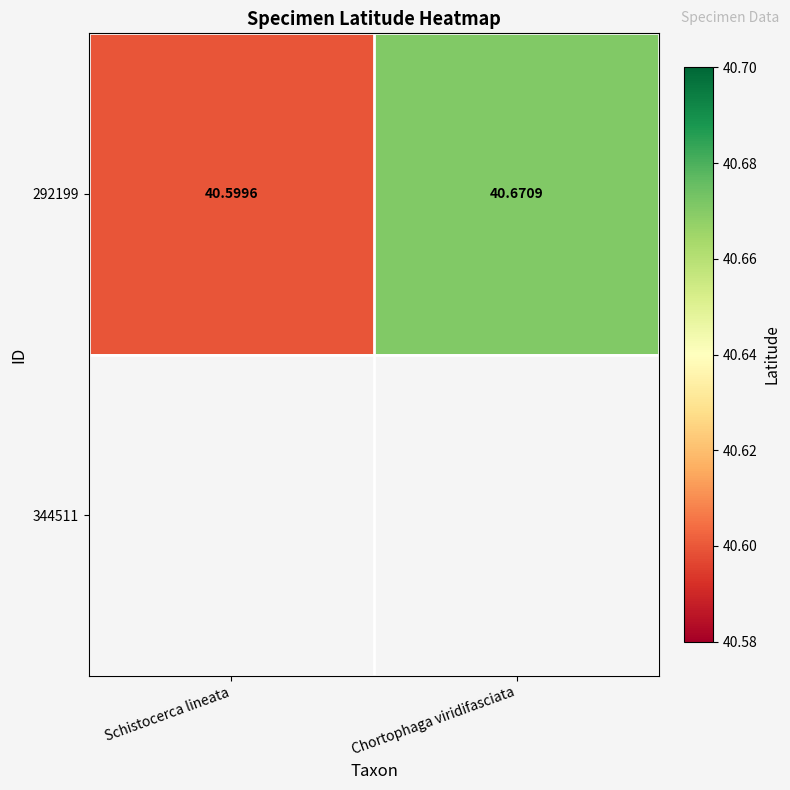

Count the number of categories in the chart.

2